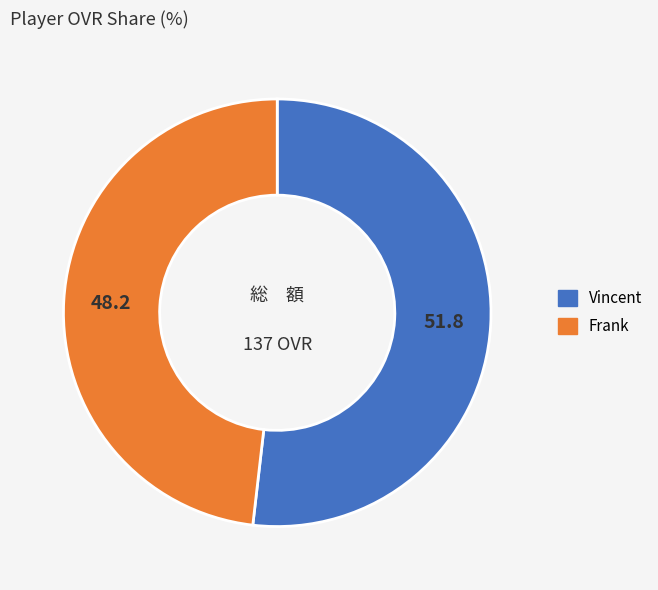

The Frank slice represents 34% of the pie. True or false?

False